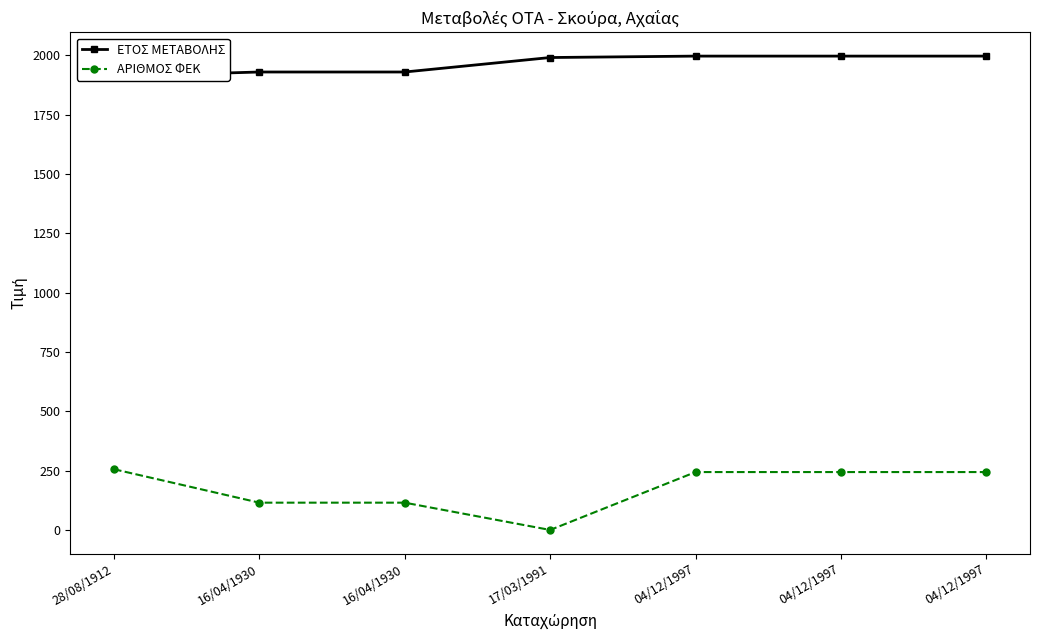

How many data points does each series have?

7